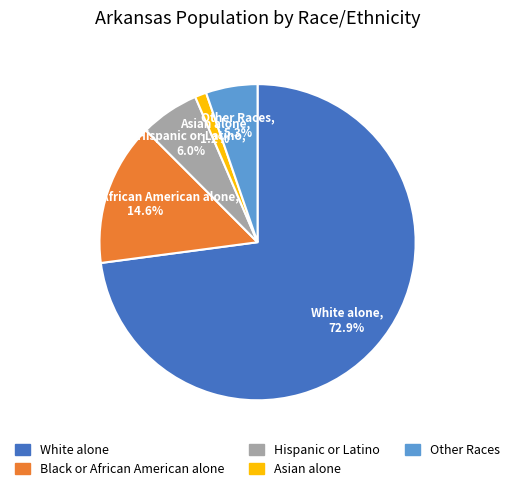

Approximately how many times larger is the value at White alone compared to Black or African American alone?

5.0